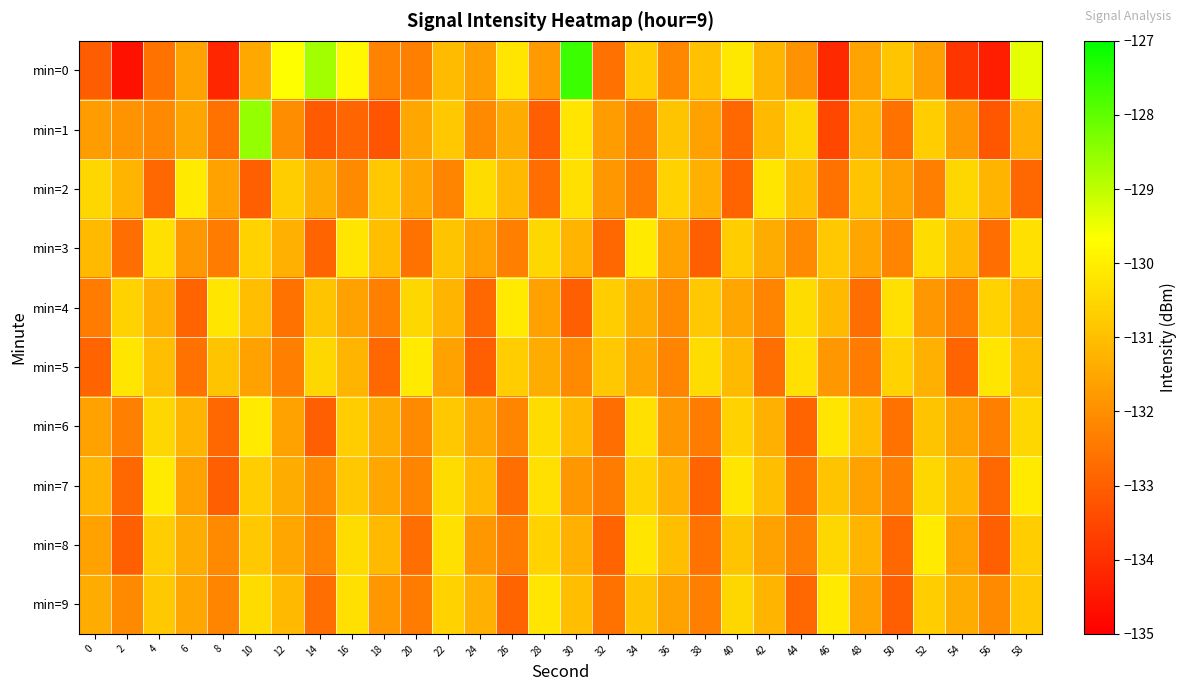

What is the minimum value shown in the chart?

-134.6